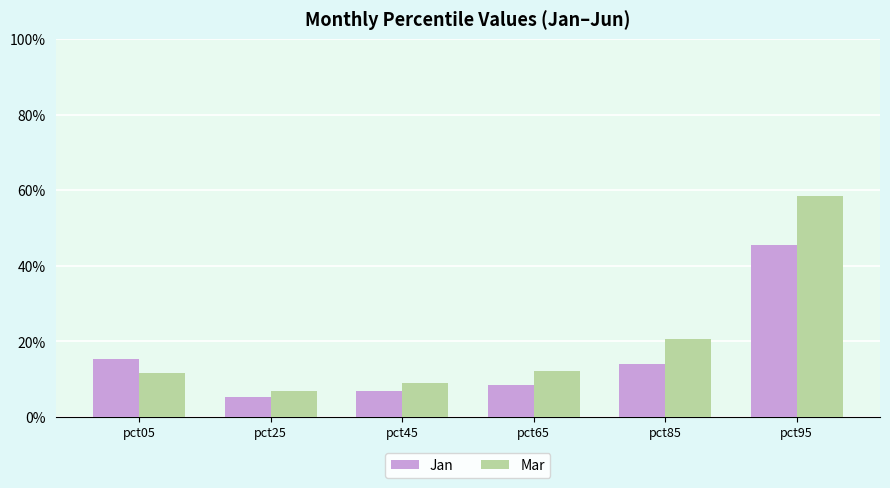

The value of Jan at pct45 is 0.0. True or false?

False